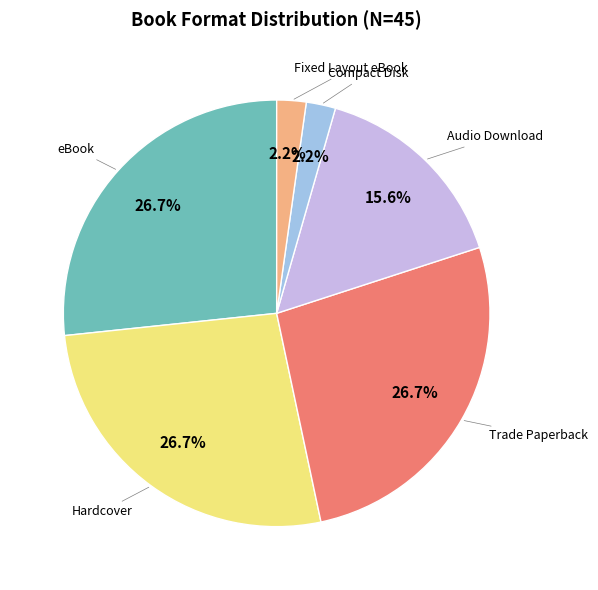

Is there a majority slice in this chart?

No